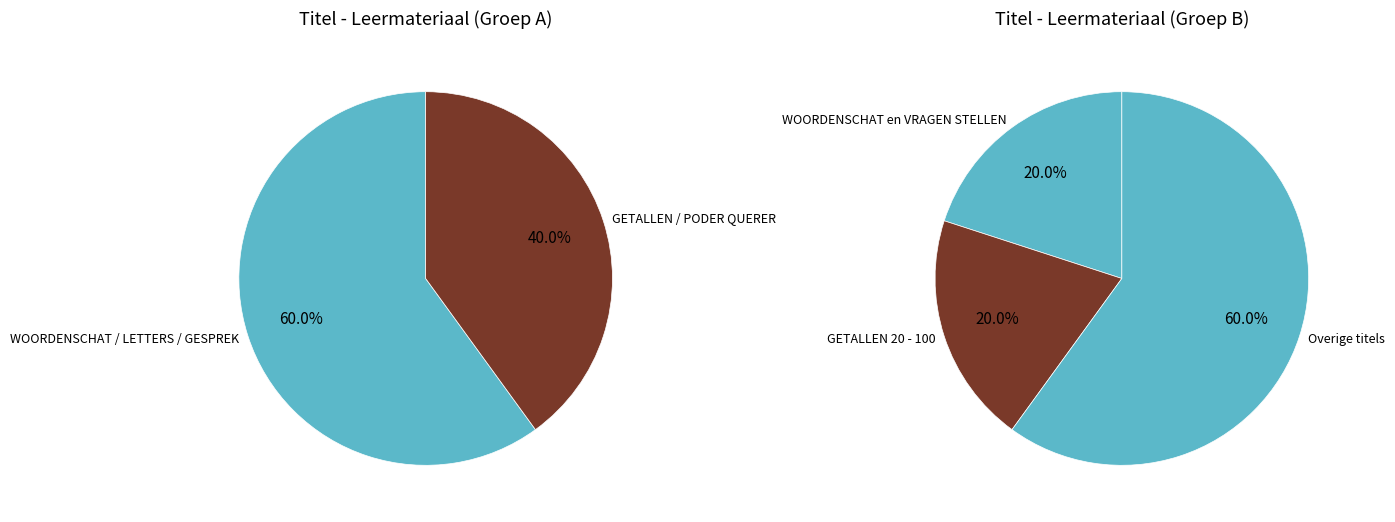

Does de werkwoorden PODER, QUERER, PREFERIR represent more than half of the total?

No